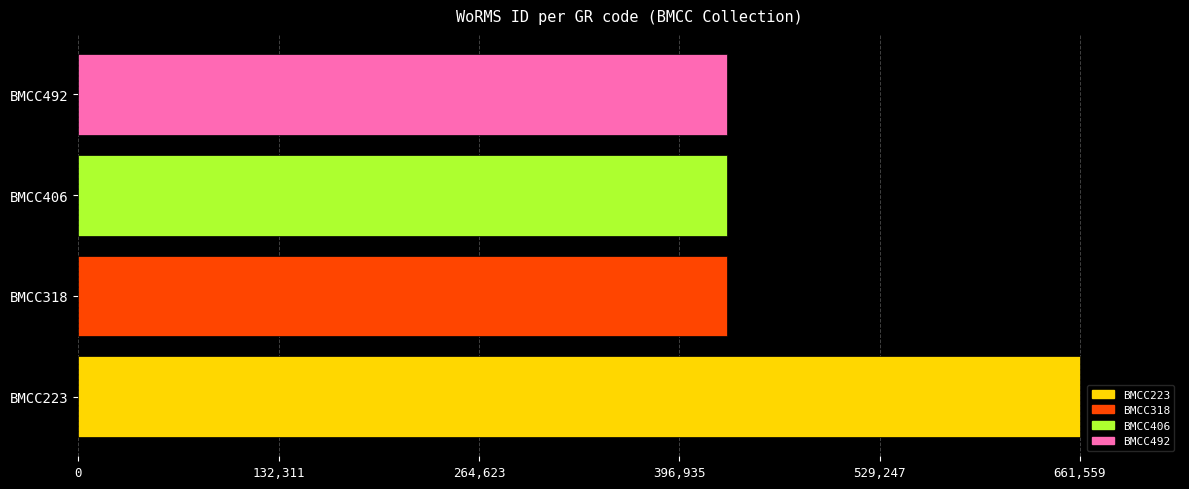

How many data points are above 428522?

1